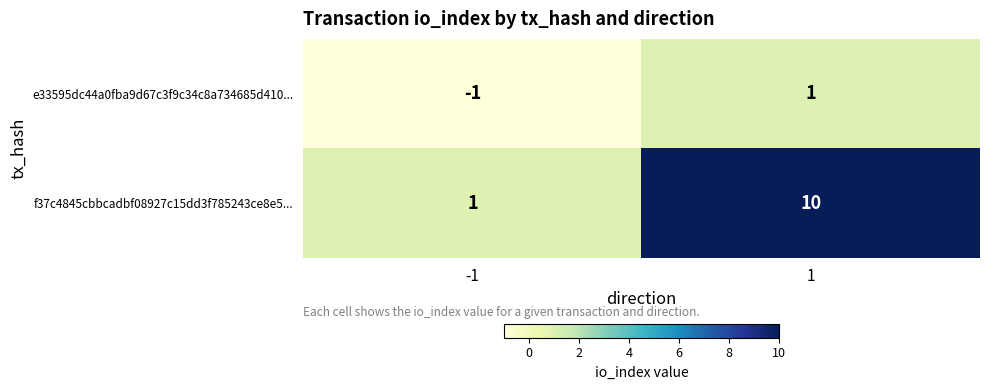

Which series changed the most between -1 and 1?

f37c4845cbbcadbf08927c15dd3f785243ce8e5...